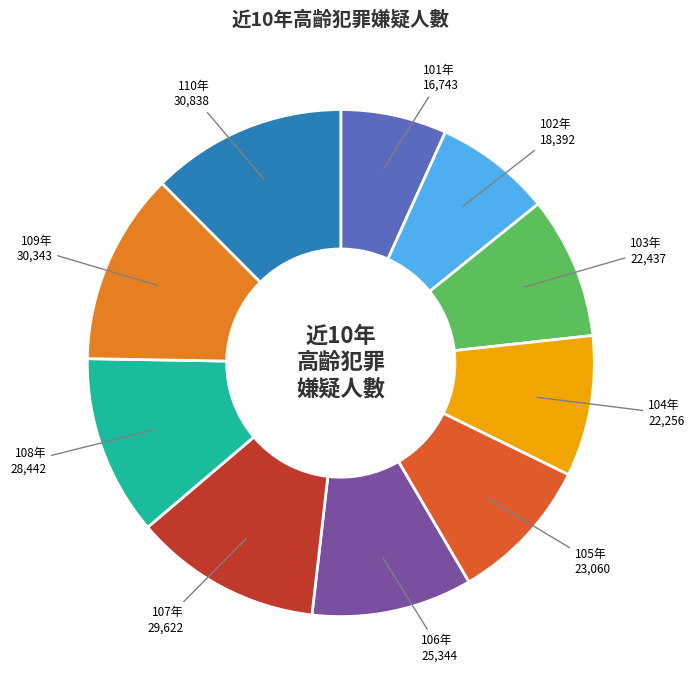

How many slices are in this pie chart?

10